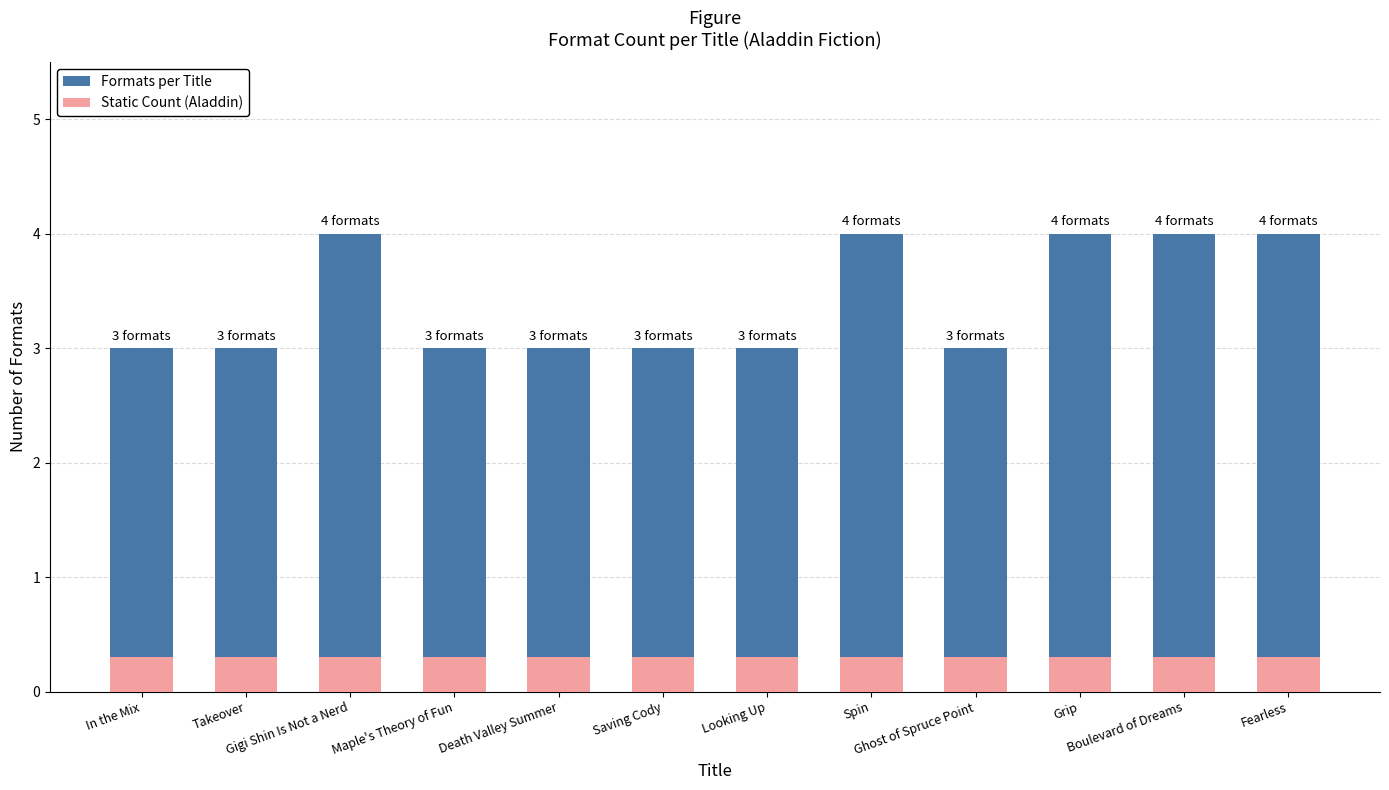

What is the total value across all series at In the Mix?

3.3